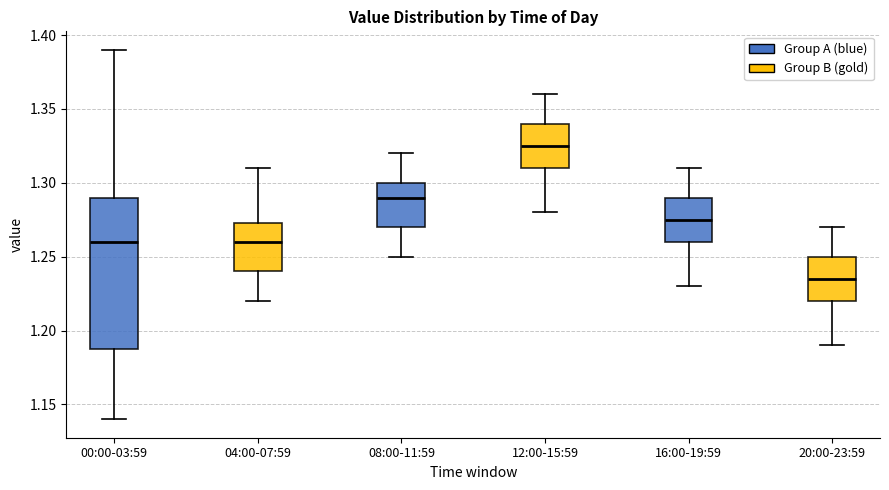

Comparing the boxes themselves (not the whiskers), which one is the tallest?

00:00-03:59